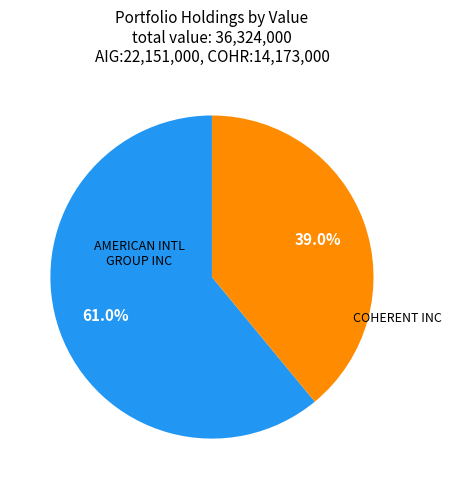

Is there a majority slice in this chart?

Yes